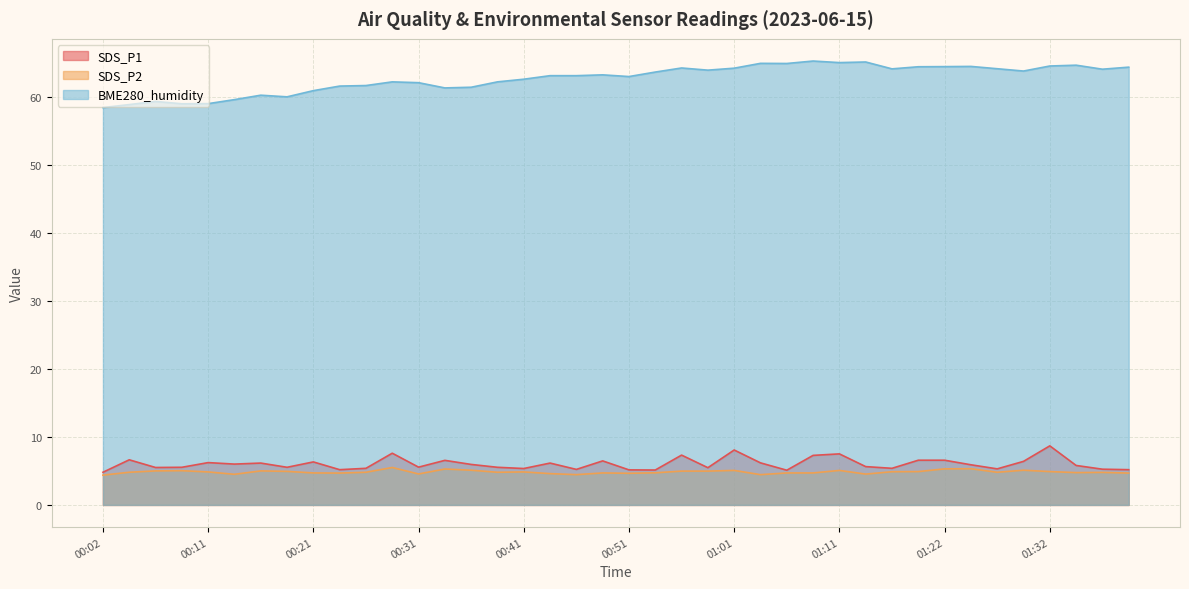

What is the label of the 30th point from the right?

00:26